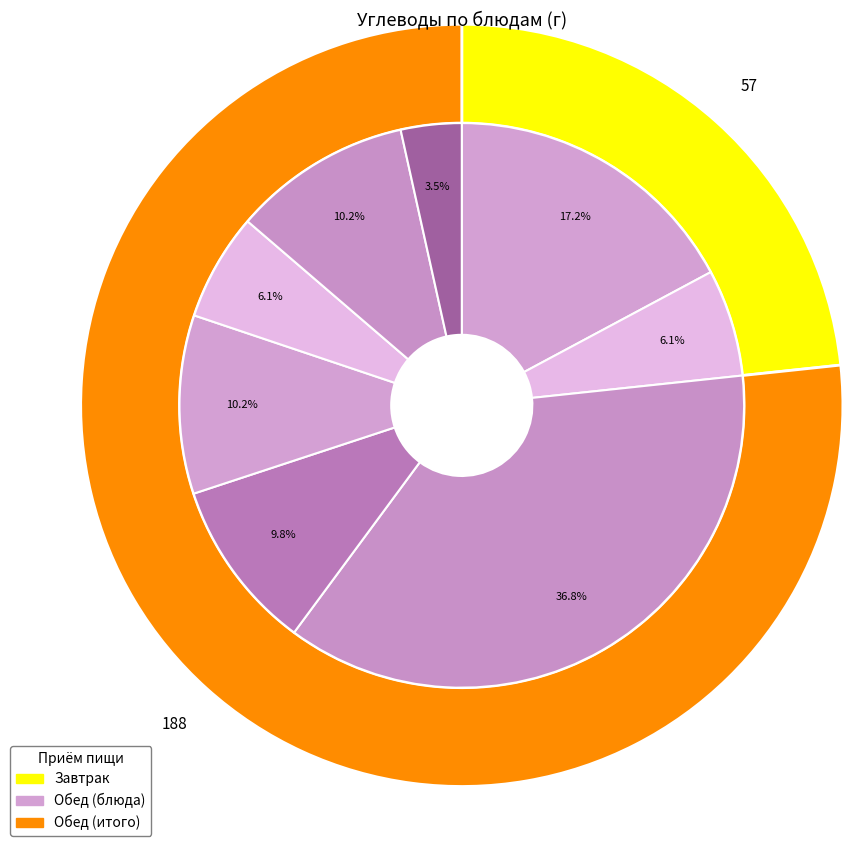

Does any single category account for the majority?

No